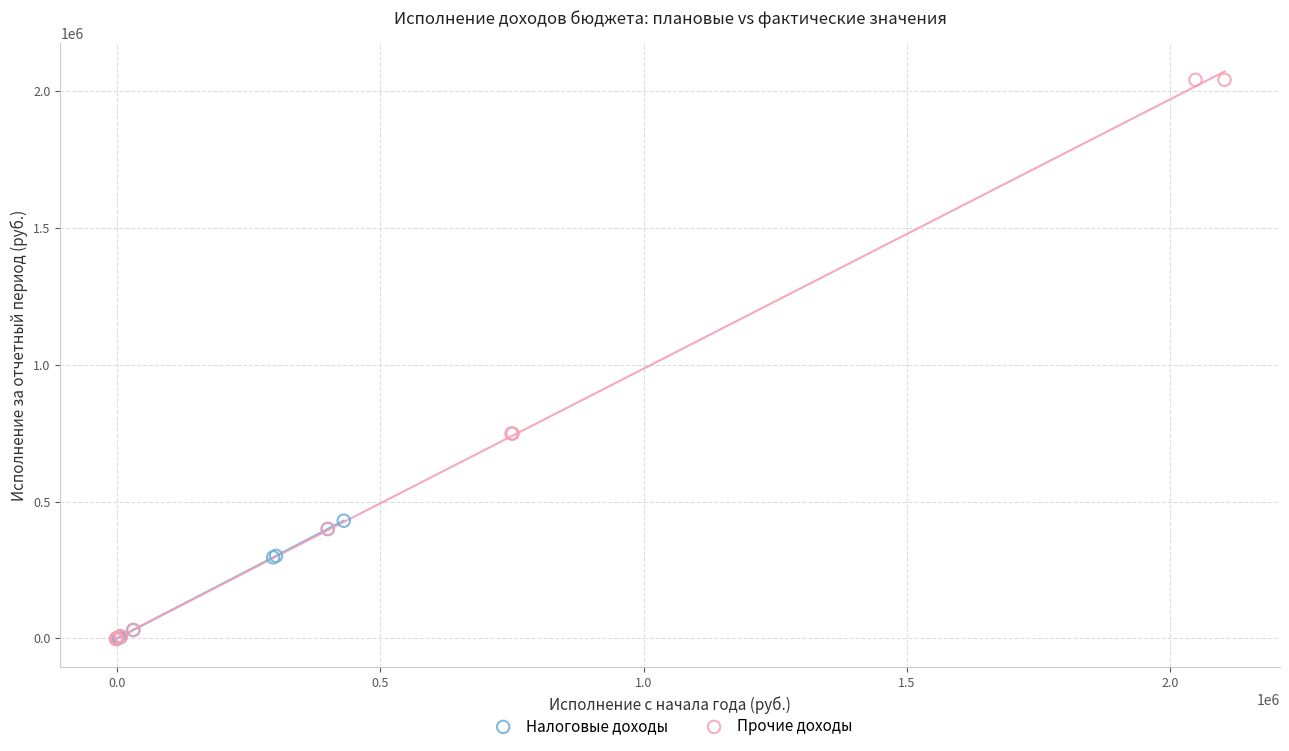

Which series has the widest spread of Y values?

Прочие доходы